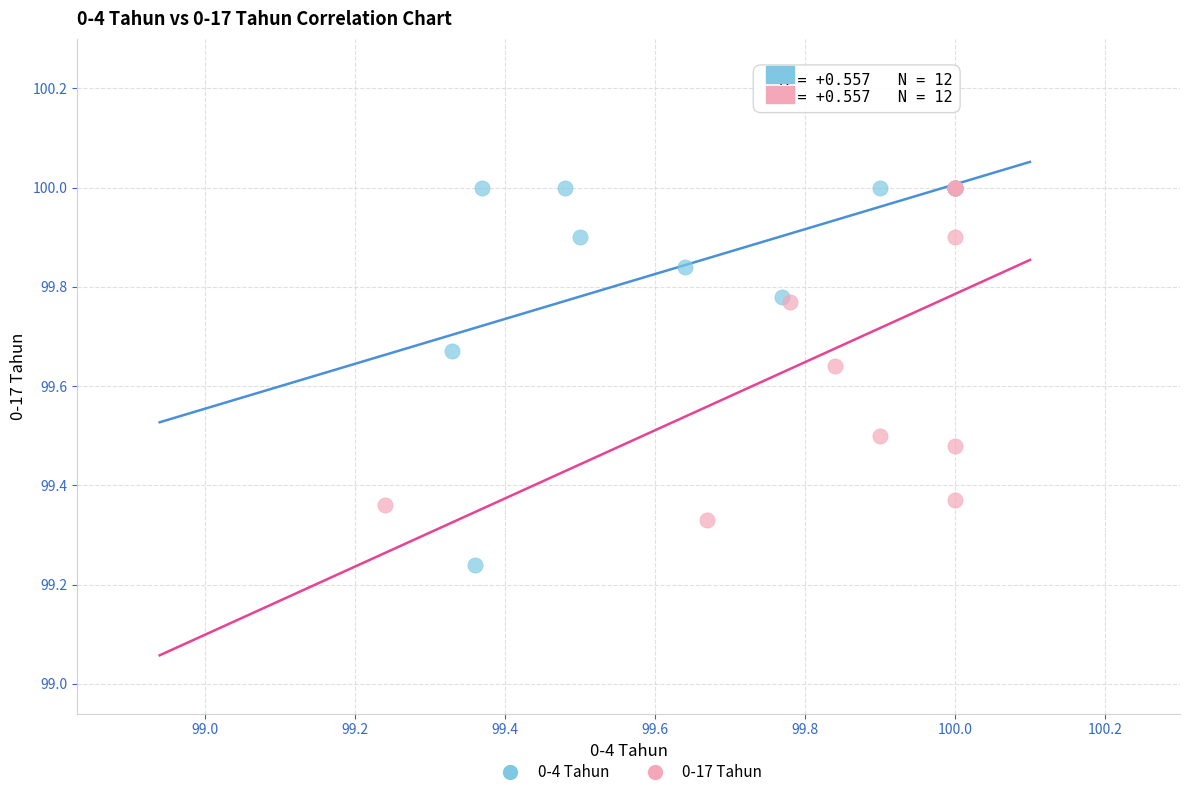

Which series reaches the minimum Y coordinate?

0-4 Tahun